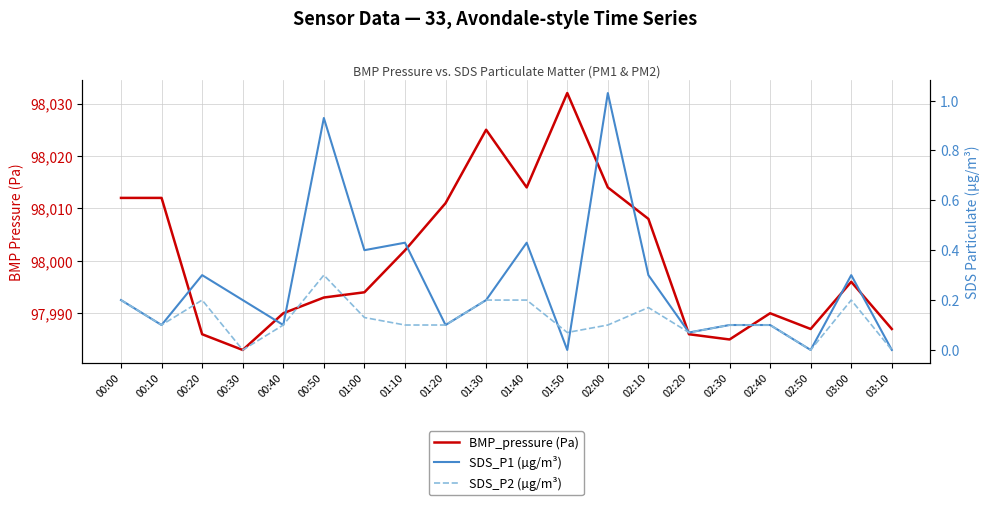

What is the sum of the SDS_P2 (µg/m³) values at 01:20 and 03:10?

0.1